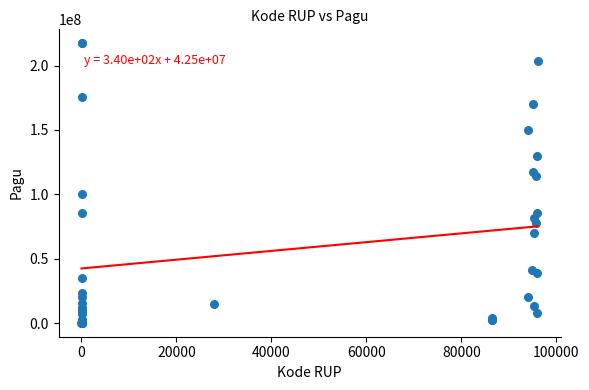

What Y value in the scatter plot is closest to 108830000?

114296000